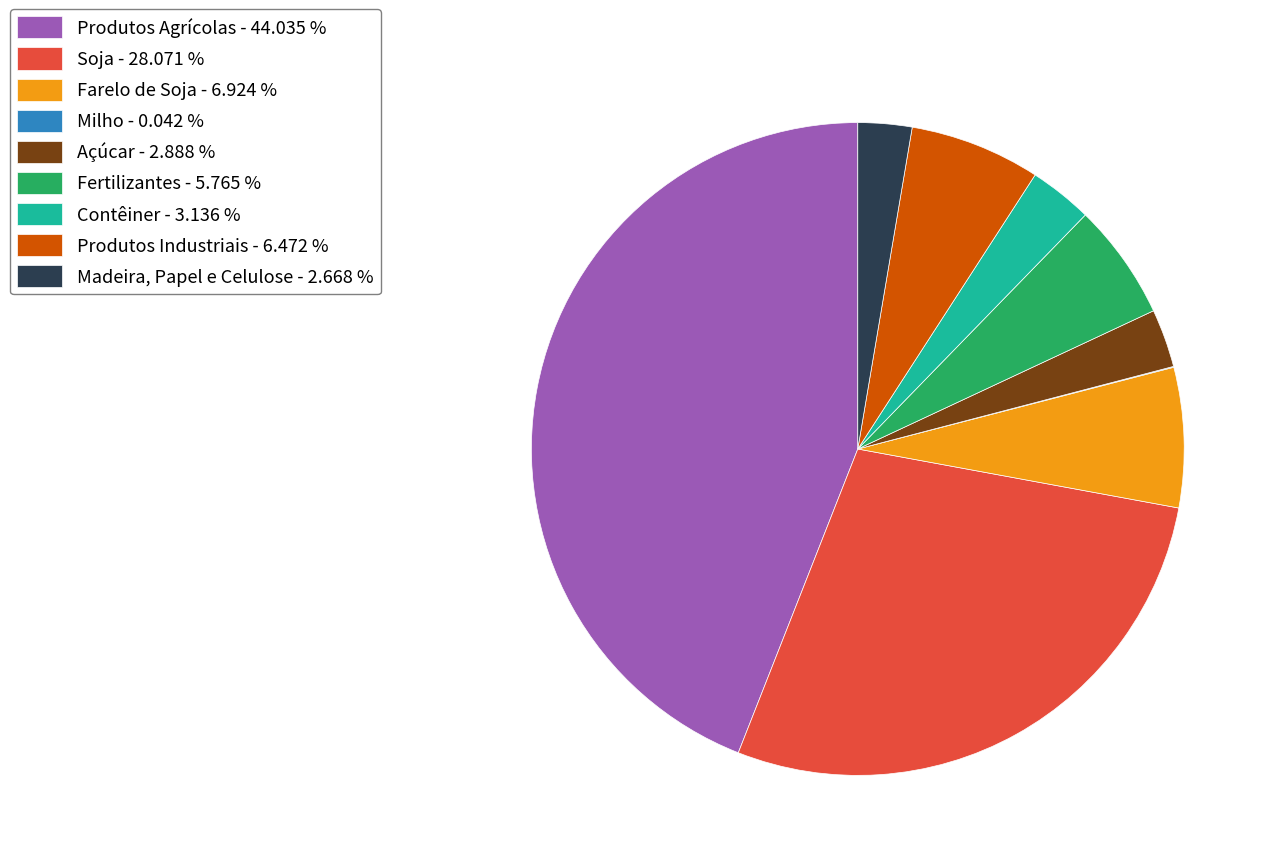

Combined, do Farelo de Soja and Açúcar account for over 50%?

No